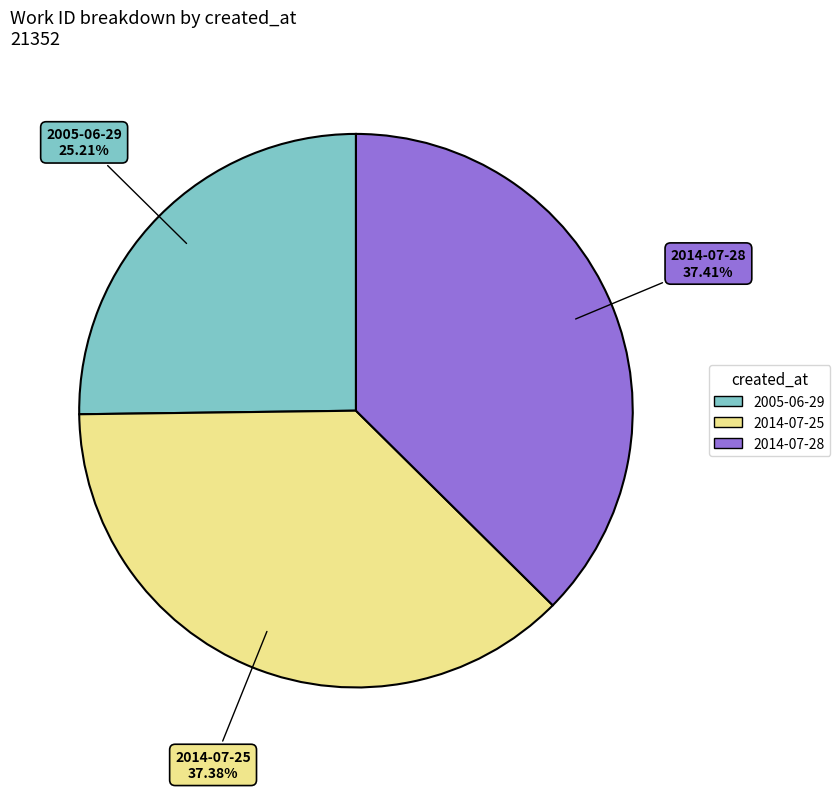

To the nearest percent, what is the average slice percentage?

33%